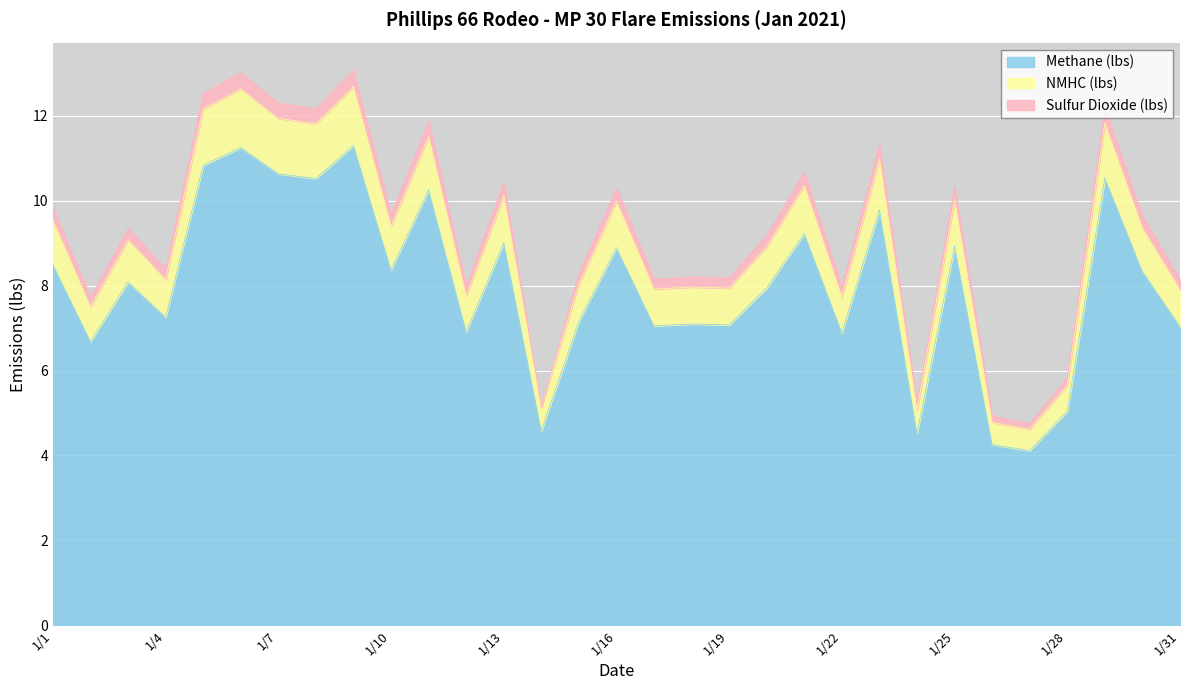

Is it true that NMHC (lbs) equals 10.1 at 1/13?

True